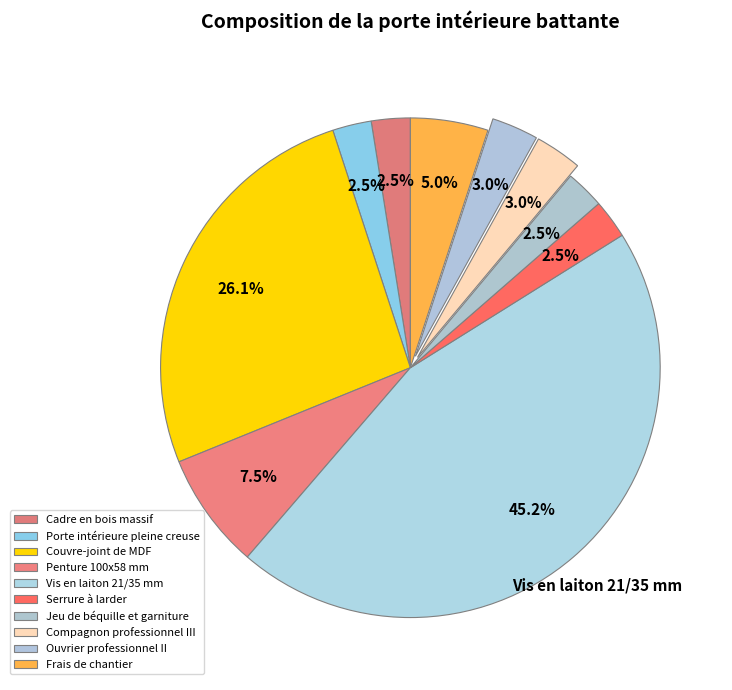

What percentage is the Cadre en bois massif slice, to the nearest percent?

3%